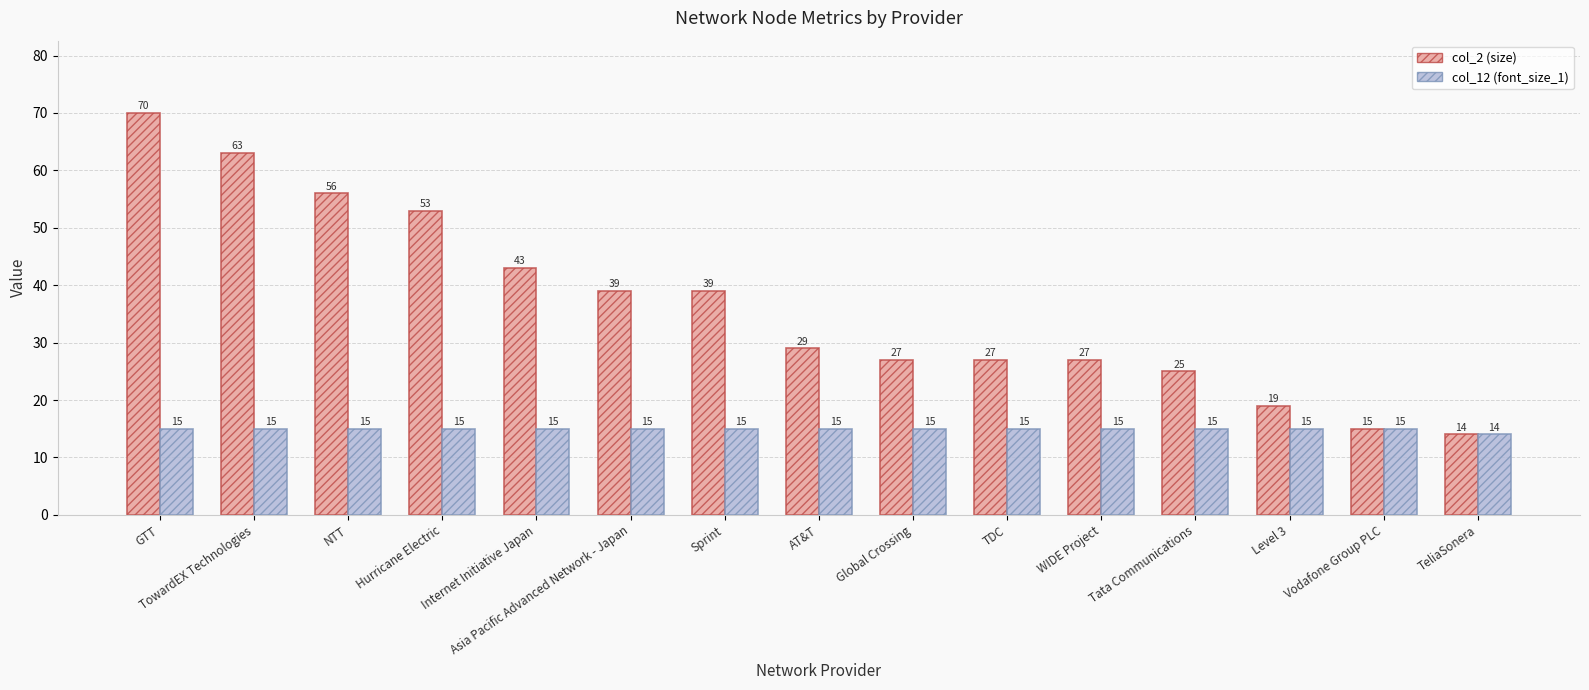

Reading left to right, transcribe all the data shown in this chart.

col_2 (size): 70	63	56	53	43	39	39	29	27	27	27	25	19	15	14
col_12 (font_size_1): 15	15	15	15	15	15	15	15	15	15	15	15	15	15	14